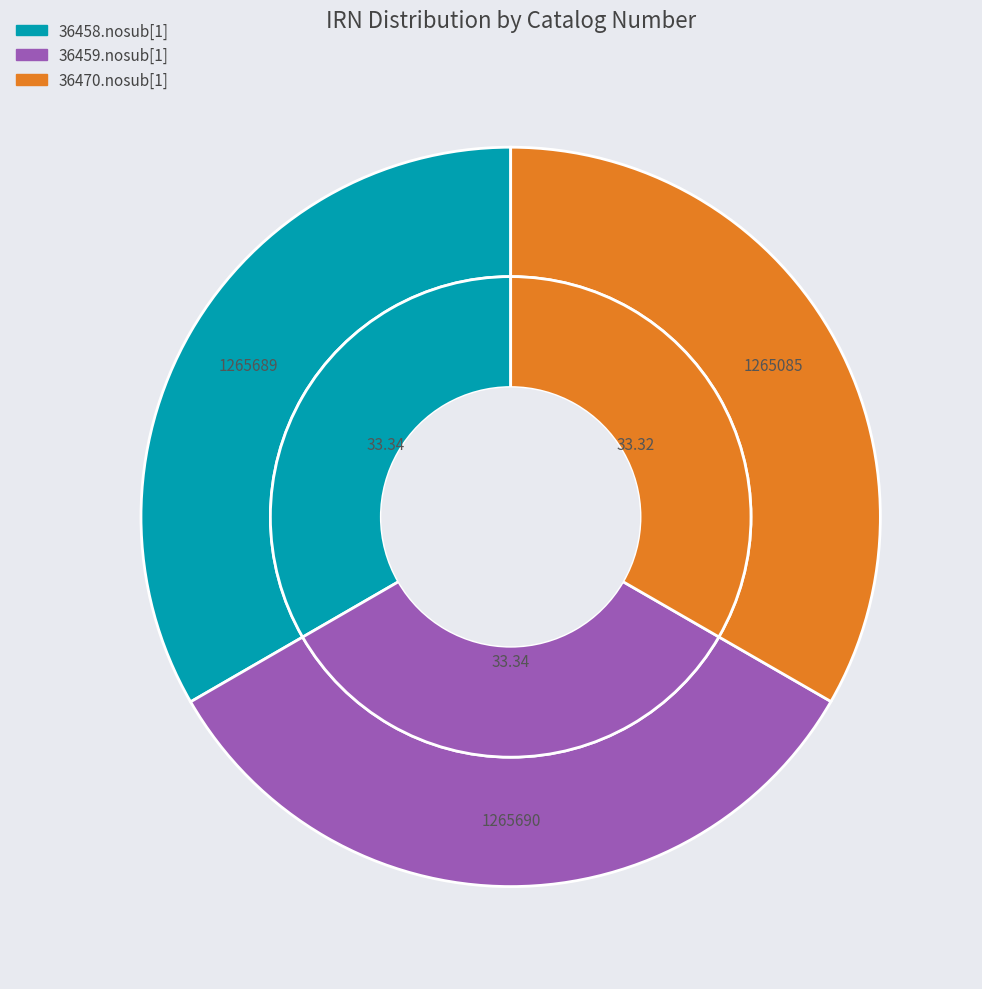

To the nearest percent, what is the average slice percentage?

33%